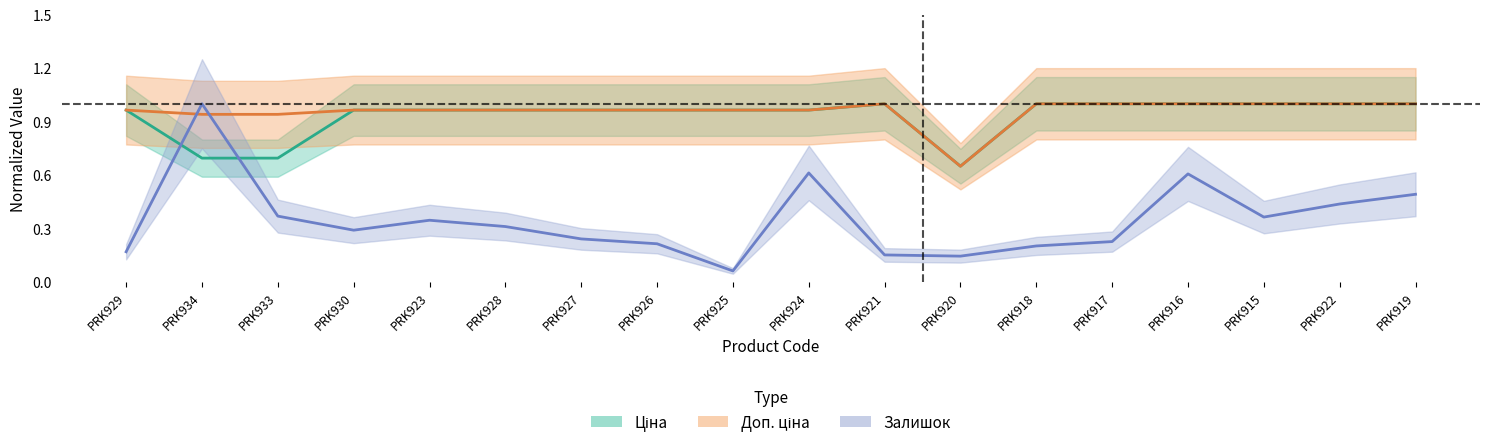

True or false: Залишок has a value of 0.2 at PRK918.

True